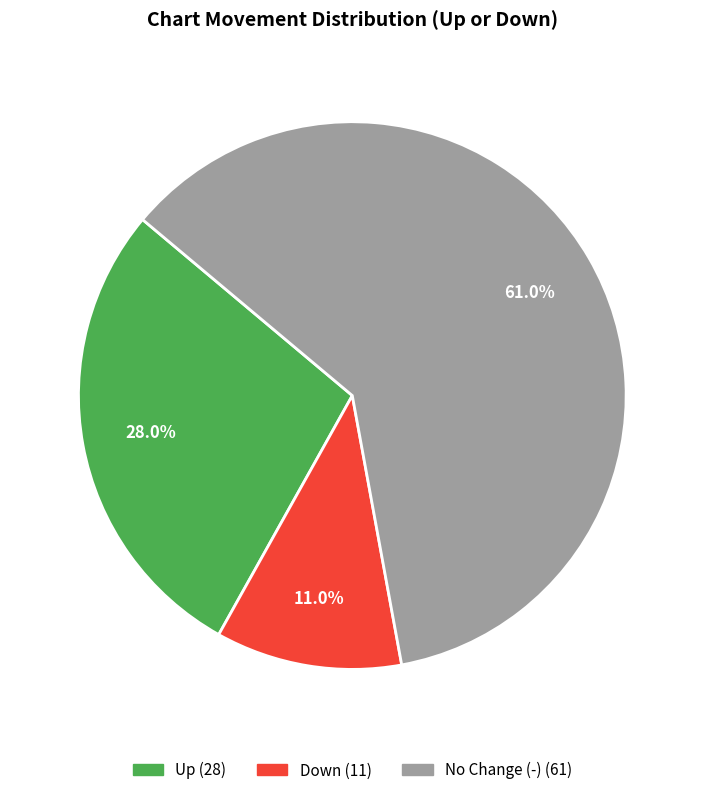

Does any single category account for the majority?

Yes